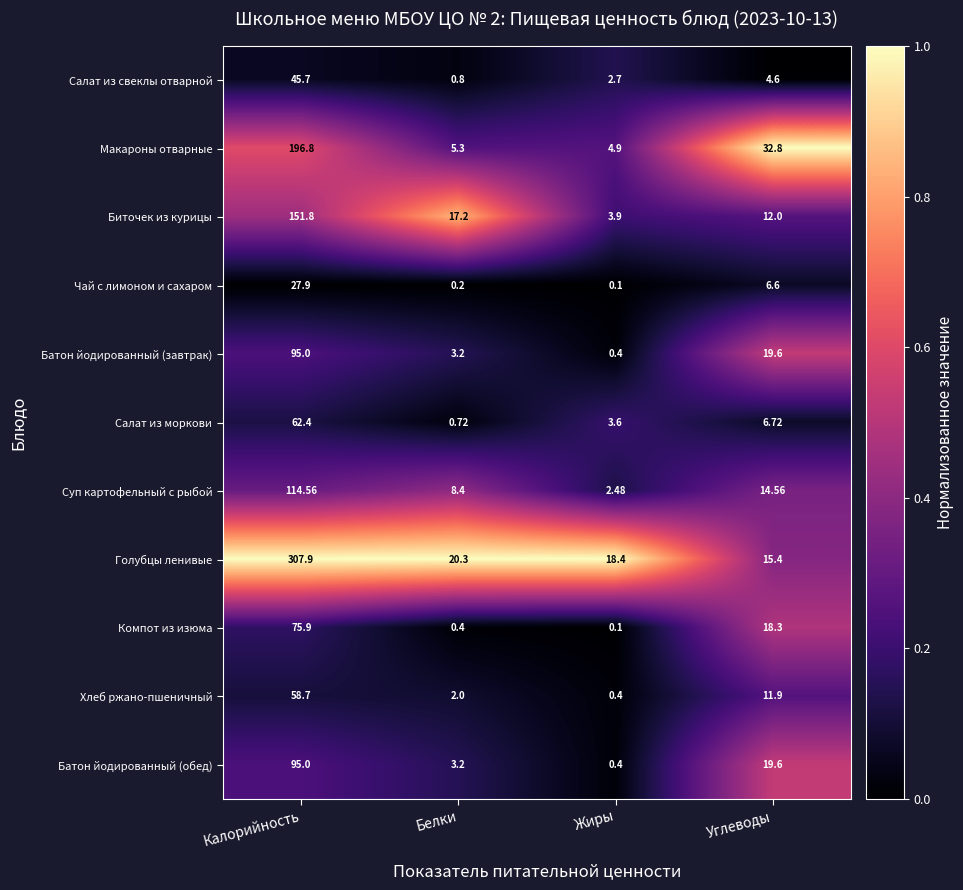

Which series has the largest range (max minus min)?

Голубцы ленивые